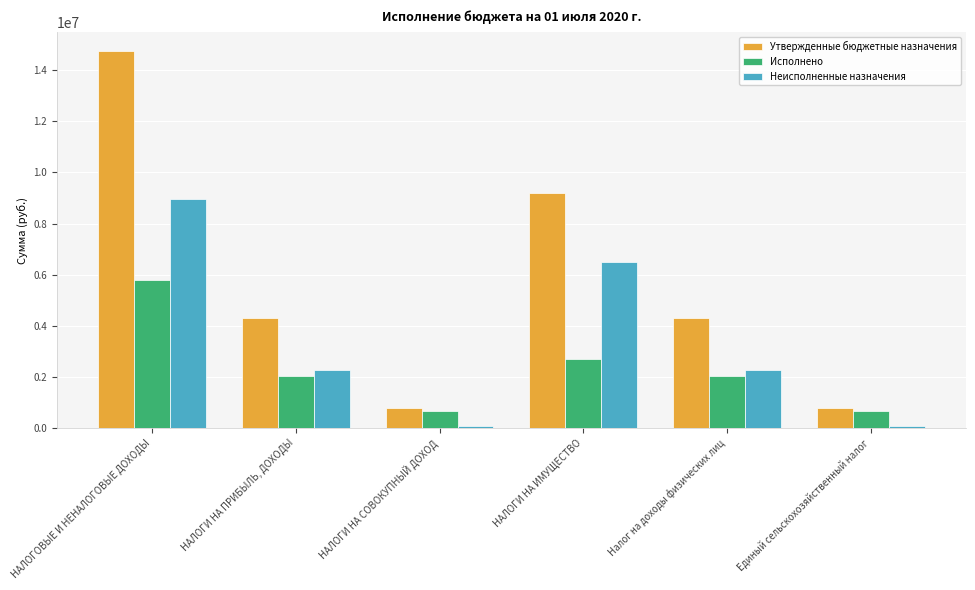

The value of Неисполненные назначения at НАЛОГИ НА СОВОКУПНЫЙ ДОХОД is 96802.5. True or false?

True